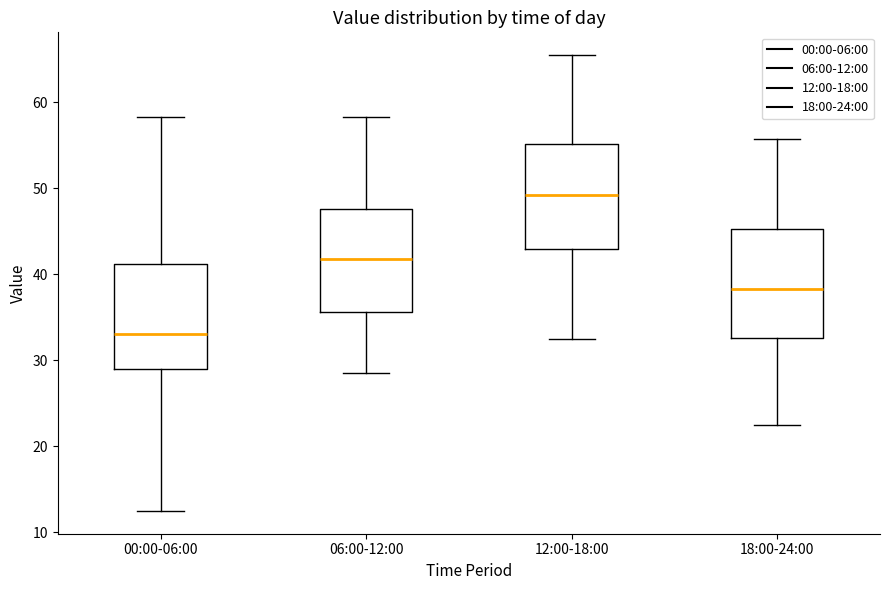

Where is the lower edge of the box for 06:00-12:00 on the y-axis? The values are not printed on the chart, so give them approximately, as read against the axis.

36